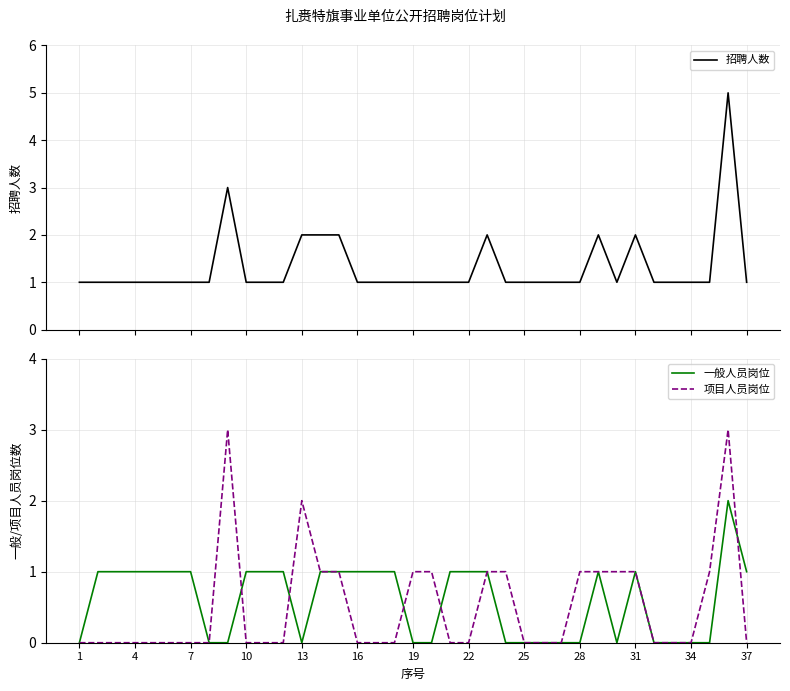

What is the total value across all series at 19?

2